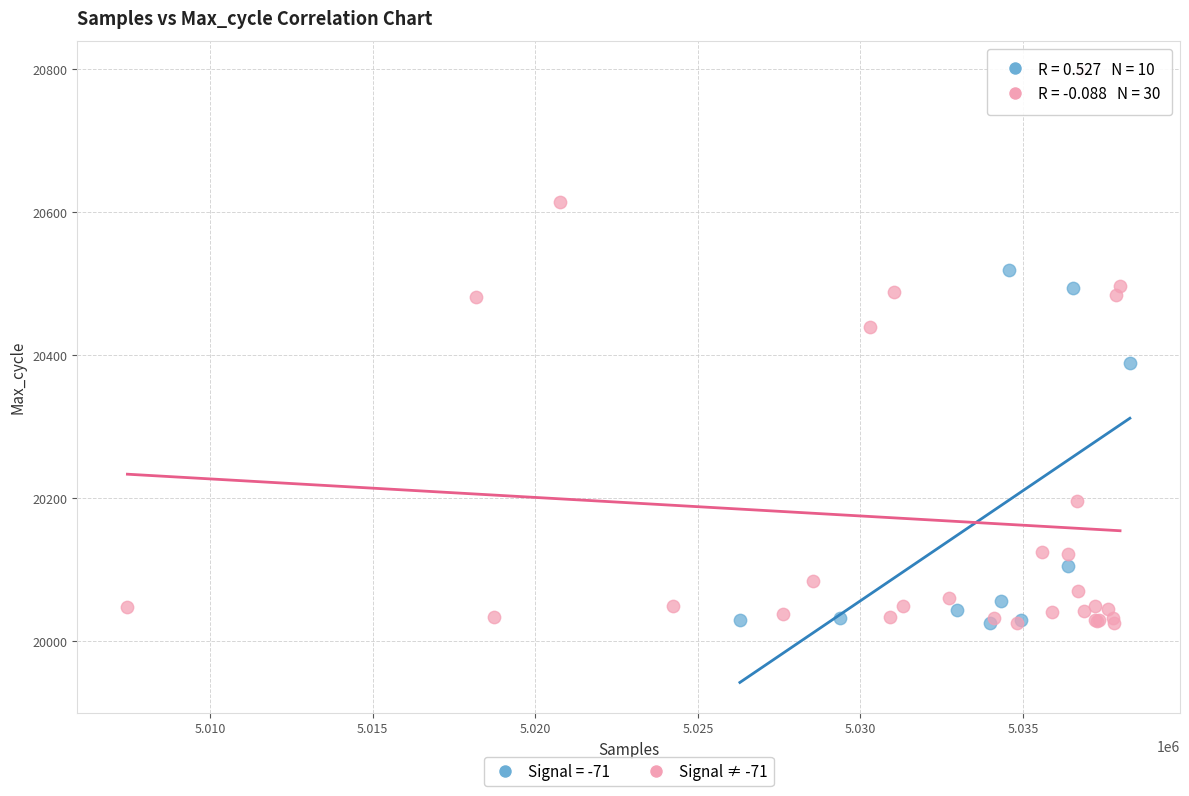

Which series contains the highest Y value?

Signal ≠ -71